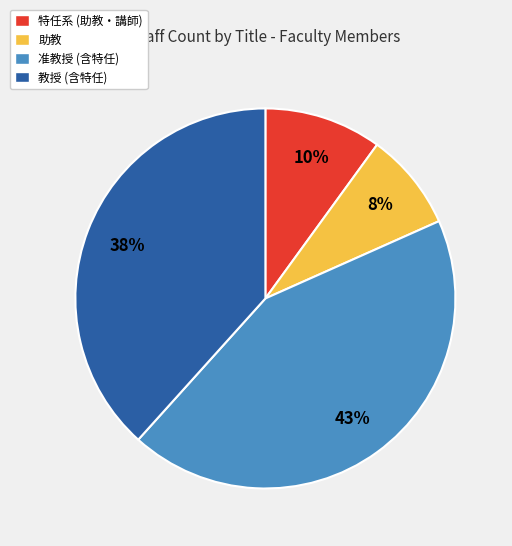

To the nearest percent, what is the difference between the largest and smallest slice percentages?

35%